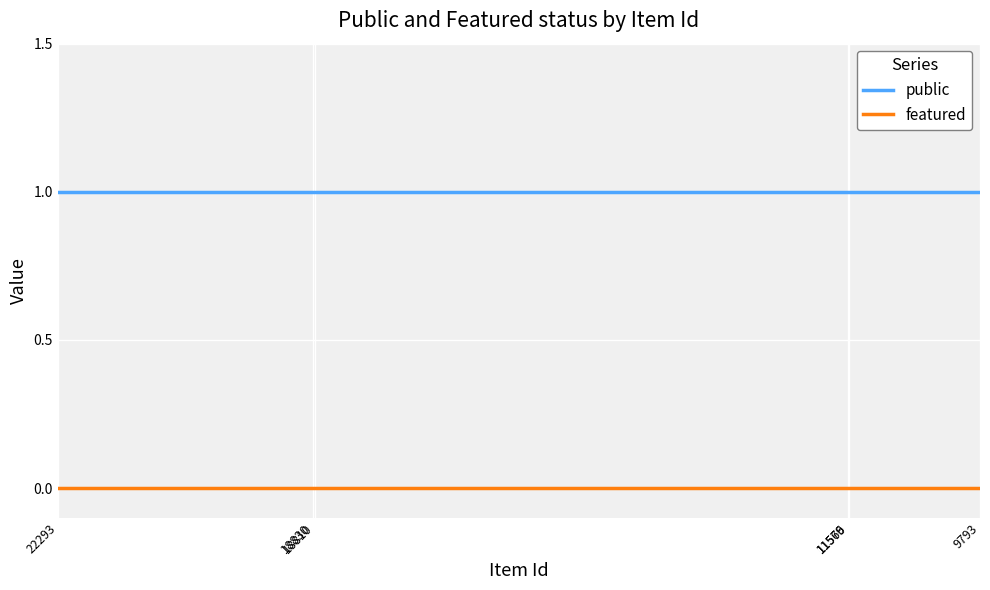

At 11576, list the series in order from largest to smallest.

public, featured